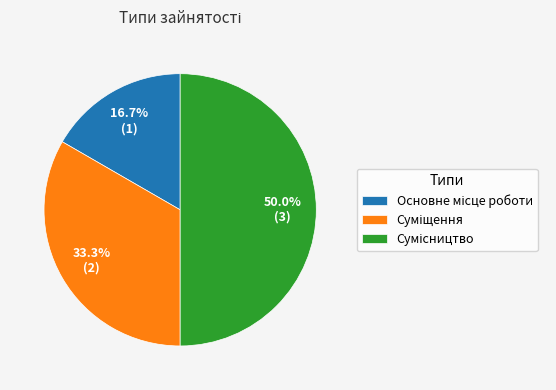

How many segments does this pie chart have?

3